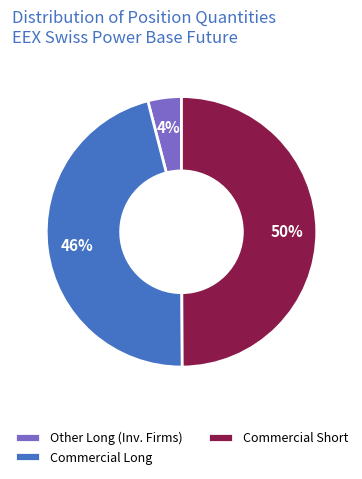

The Other Long (Inv. Firms) slice represents 14% of the pie. True or false?

False